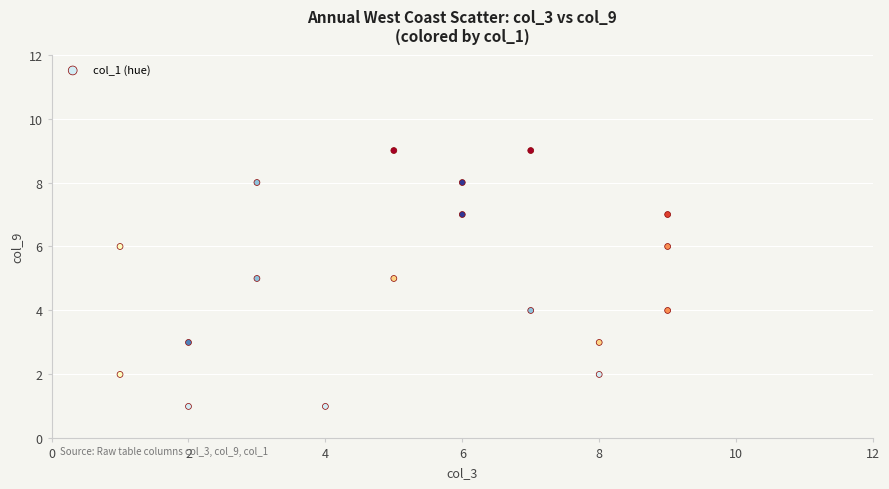

What is the range of Y values (max minus min)?

8